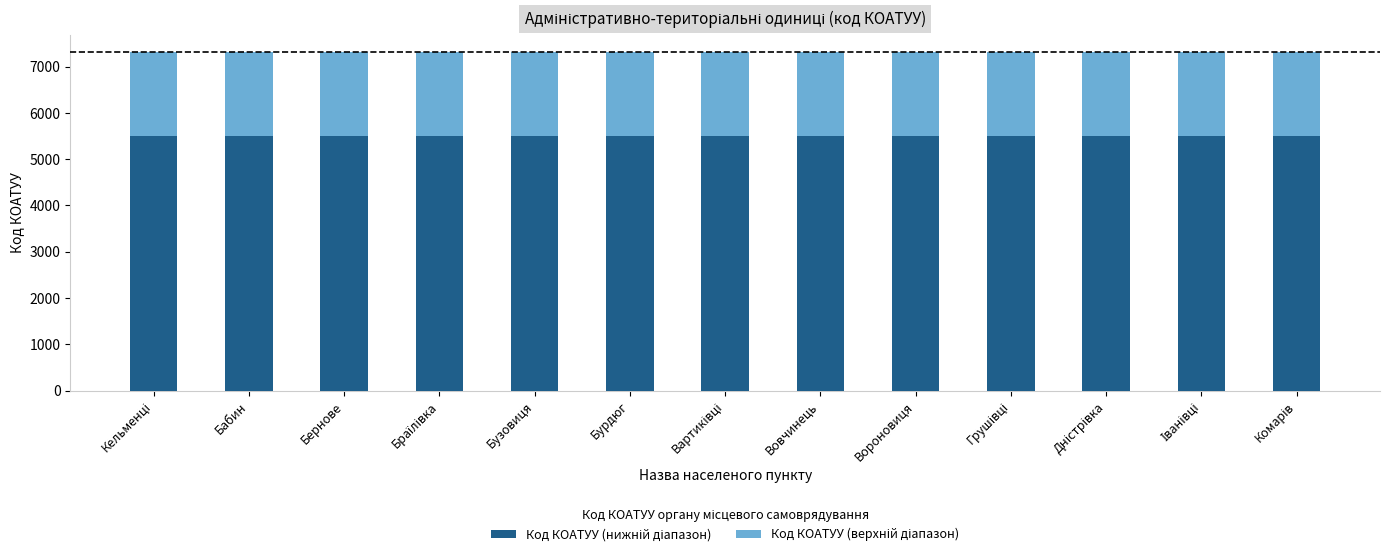

What is the value of the Код КОАТУУ (нижній діапазон) bar at the 2nd from the left?

5491.6